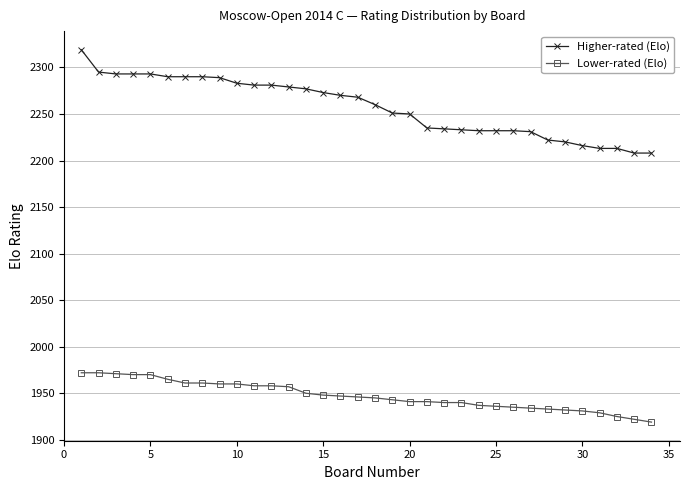

What is the value of the Lower-rated (Elo) point at the 17th from the left?

1946